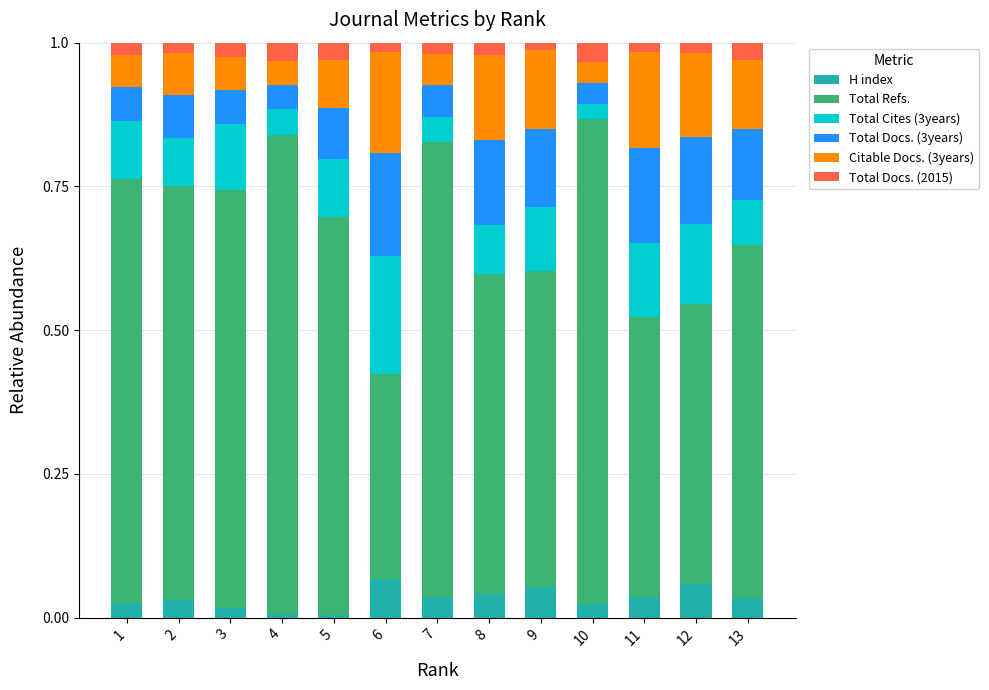

What is the total value across all series at 10?

1.0